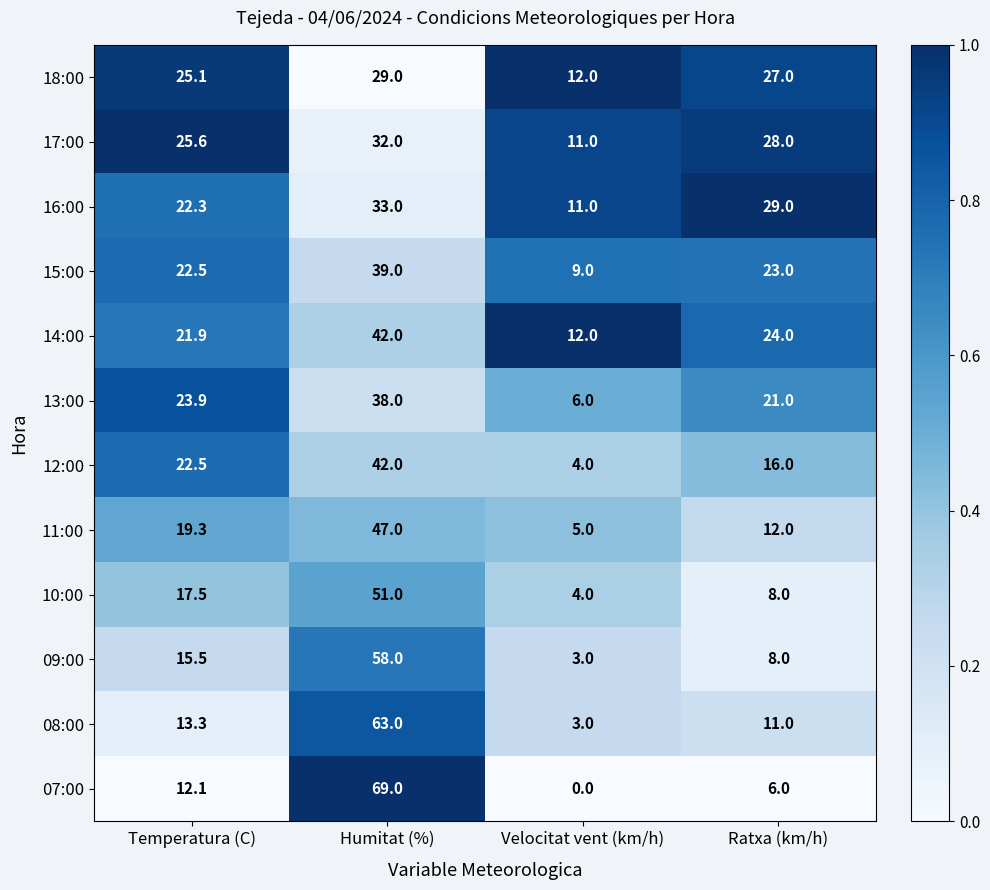

What is the average value of the 16:00 series?

23.8